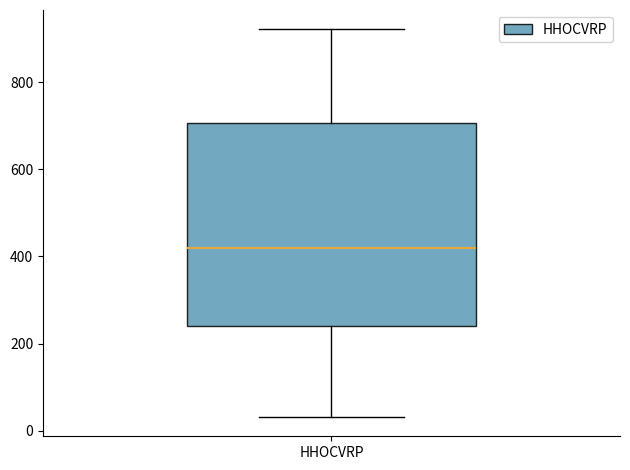

Read this box plot against the y-axis: the position of the median line, the range covered by the box, and the ends of both whiskers. The values are not printed on the chart, so give them approximately, as read against the axis.

median 420, box 240 to 700, whiskers 40 to 920